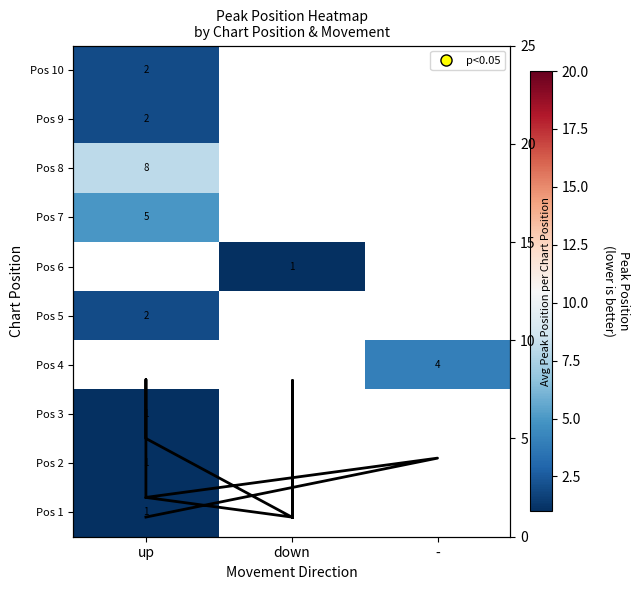

What is the maximum value for Pos 2?

1.0